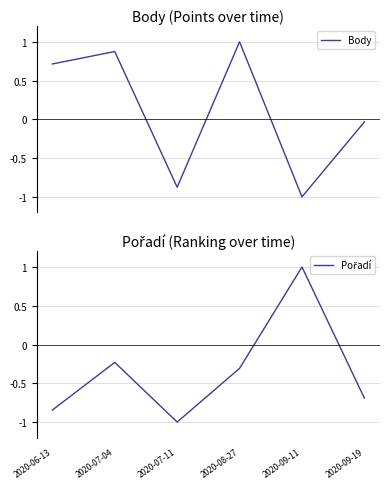

What is the value of the Pořadí point at the 3rd from the left?

-1.0